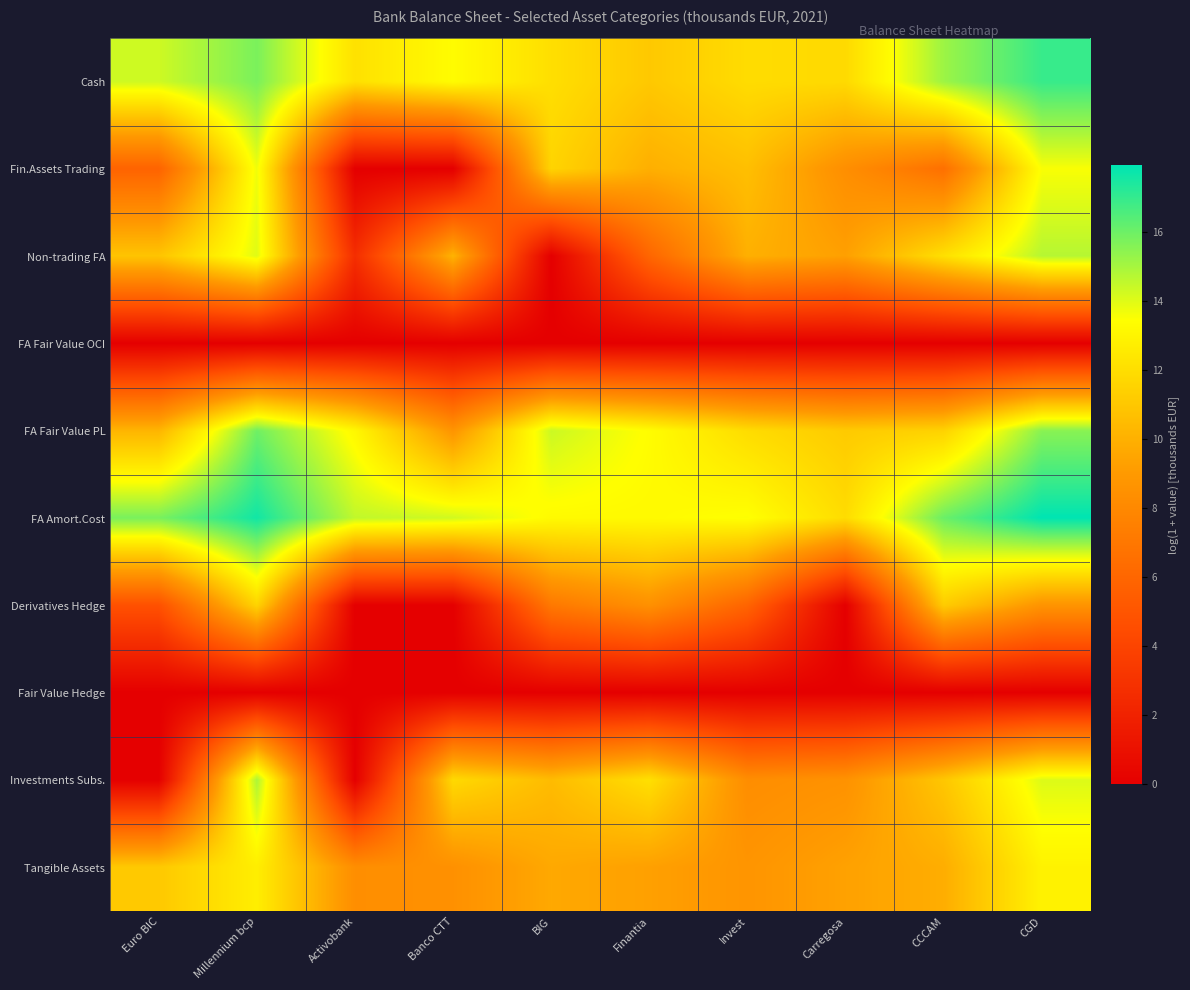

Reading left to right, what are all the values shown in this chart?

Cash: Euro BIC=14.3	Millennium bcp=15.8	Activobank=12.1	Banco CTT=13.3	BIG=12.0	Finantia=11.1	Invest=11.9	Carregosa=11.8	CCCAM=15.2	CGD=16.9
Fin.Assets Trading: Euro BIC=5.8	Millennium bcp=13.7	Activobank=0.0	Banco CTT=0.0	BIG=11.6	Finantia=10.0	Invest=10.7	Carregosa=8.4	CCCAM=6.6	CGD=13.5
Non-trading FA: Euro BIC=10.9	Millennium bcp=14.0	Activobank=2.7	Banco CTT=10.1	BIG=0.0	Finantia=6.0	Invest=10.0	Carregosa=9.3	CCCAM=12.1	CGD=14.7
FA Fair Value OCI: Euro BIC=0.0	Millennium bcp=0.0	Activobank=0.0	Banco CTT=0.0	BIG=0.0	Finantia=0.0	Invest=0.0	Carregosa=0.0	CCCAM=0.0	CGD=0.0
FA Fair Value PL: Euro BIC=10.2	Millennium bcp=16.0	Activobank=13.1	Banco CTT=8.7	BIG=14.4	Finantia=13.4	Invest=11.9	Carregosa=11.1	CCCAM=11.5	CGD=15.5
FA Amort.Cost: Euro BIC=15.8	Millennium bcp=17.6	Activobank=14.5	Banco CTT=14.3	BIG=13.2	Finantia=13.2	Invest=13.5	Carregosa=11.9	CCCAM=16.0	CGD=17.9
Derivatives Hedge: Euro BIC=4.8	Millennium bcp=11.6	Activobank=0.0	Banco CTT=0.0	BIG=7.1	Finantia=8.5	Invest=5.9	Carregosa=0.0	CCCAM=11.2	CGD=8.7
Fair Value Hedge: Euro BIC=0.0	Millennium bcp=0.0	Activobank=0.0	Banco CTT=0.0	BIG=0.0	Finantia=0.0	Invest=0.0	Carregosa=0.0	CCCAM=0.0	CGD=0.0
Investments Subs.: Euro BIC=0.0	Millennium bcp=14.9	Activobank=0.0	Banco CTT=11.8	BIG=10.5	Finantia=12.1	Invest=8.3	Carregosa=8.6	CCCAM=11.0	CGD=14.1
Tangible Assets: Euro BIC=11.1	Millennium bcp=12.7	Activobank=8.4	Banco CTT=8.5	BIG=9.7	Finantia=9.3	Invest=8.7	Carregosa=9.3	CCCAM=9.9	CGD=12.9